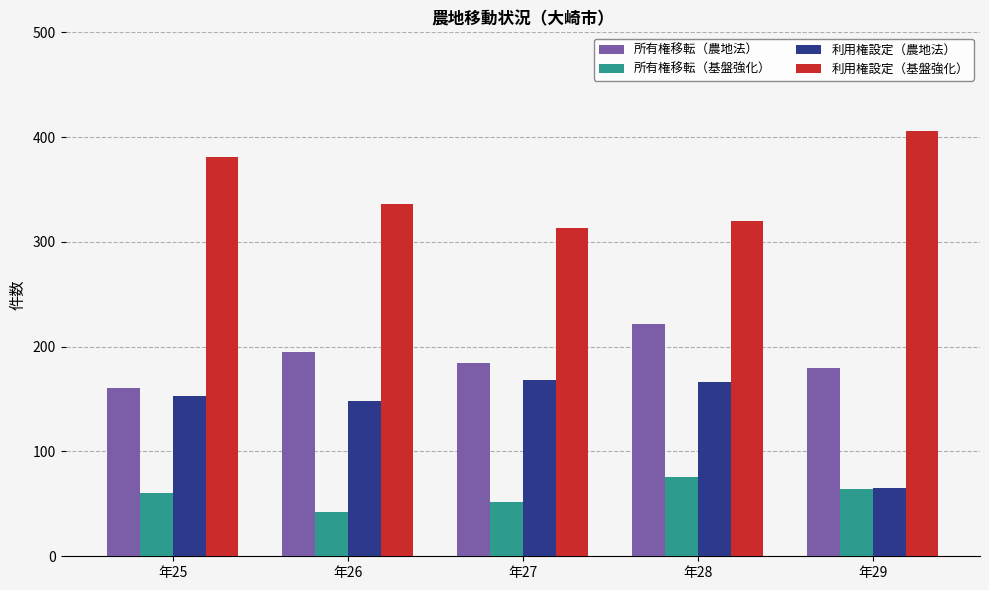

The 利用権設定（基盤強化） series shows 406 at 年29. True or false?

True